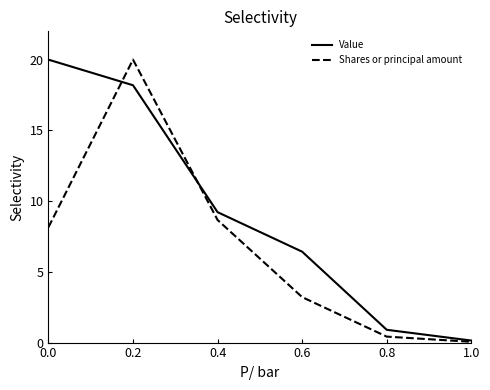

Reading left to right, transcribe all the data shown in this chart.

Value: 20.0	18.2	9.2	6.4	0.9	0.1
Shares or principal amount: 8.1	20.0	8.7	3.2	0.4	0.1